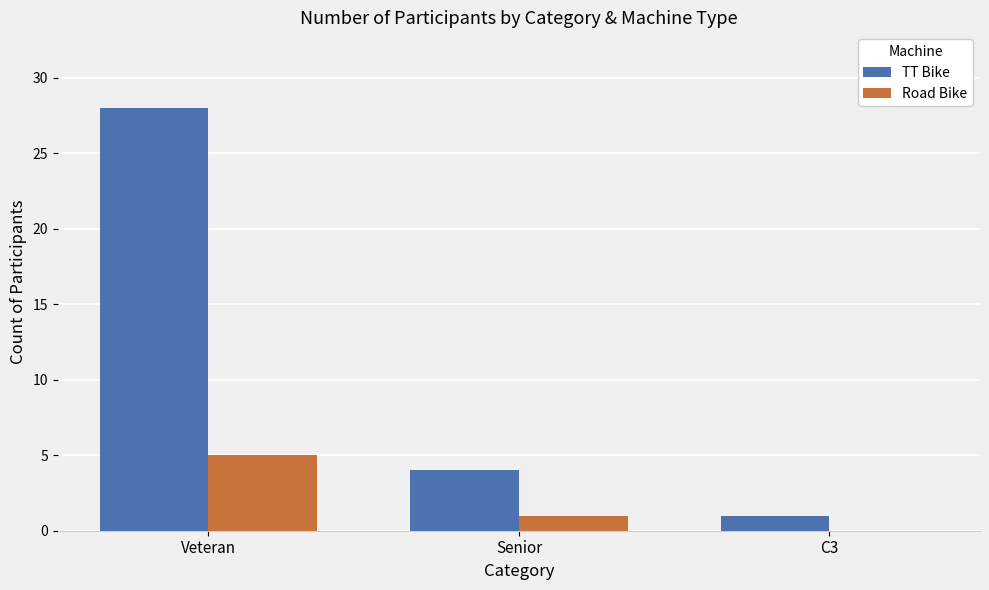

What is the difference between the TT Bike values at C3 and Veteran?

27